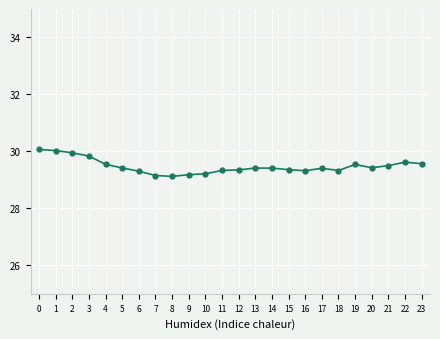

What is the change in value from 6 to 15?

+0.1